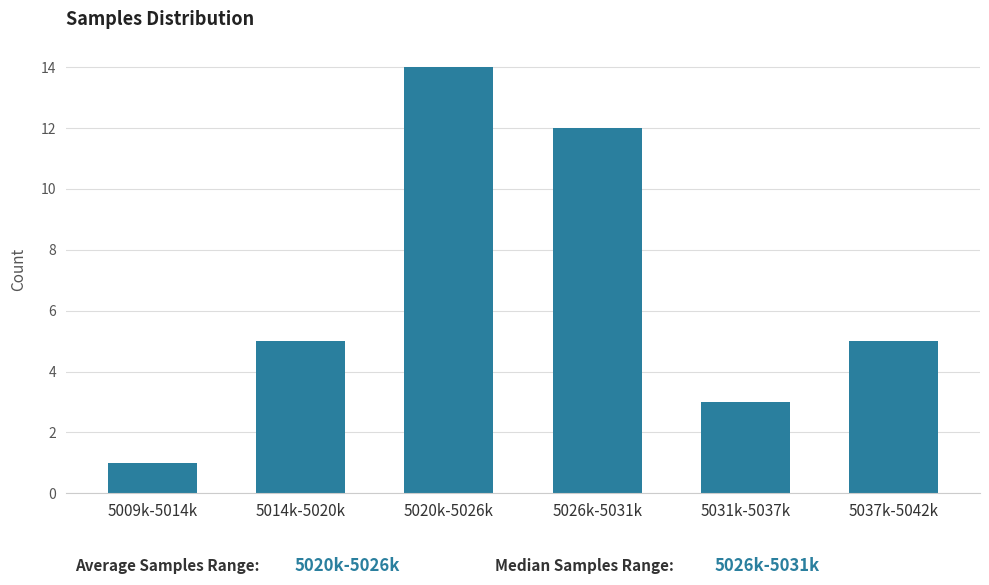

Reading left to right, transcribe all the data shown in this chart.

5009k-5014k=1	5014k-5020k=5	5020k-5026k=14	5026k-5031k=12	5031k-5037k=3	5037k-5042k=5